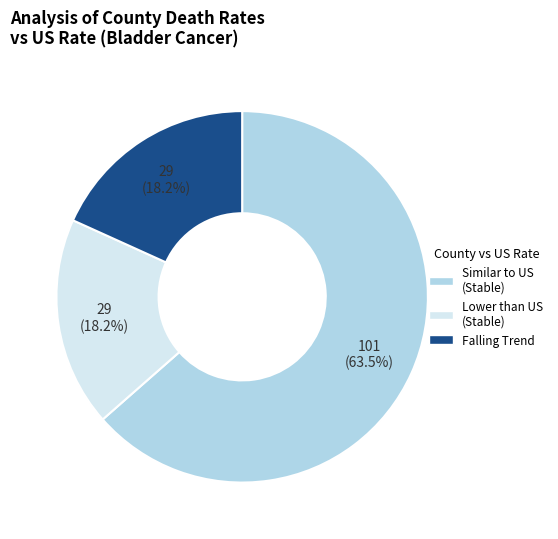

Is there a majority slice in this chart?

Yes